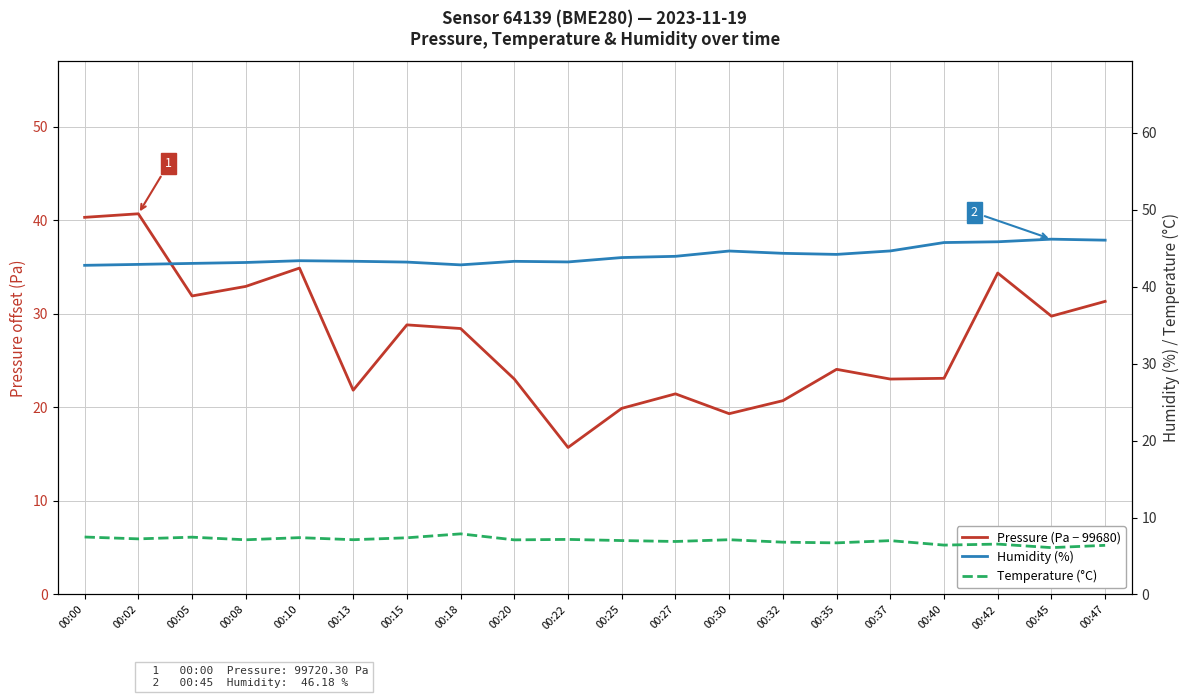

At which category does Pressure (Pa − 99680) reach its first local peak?

00:02